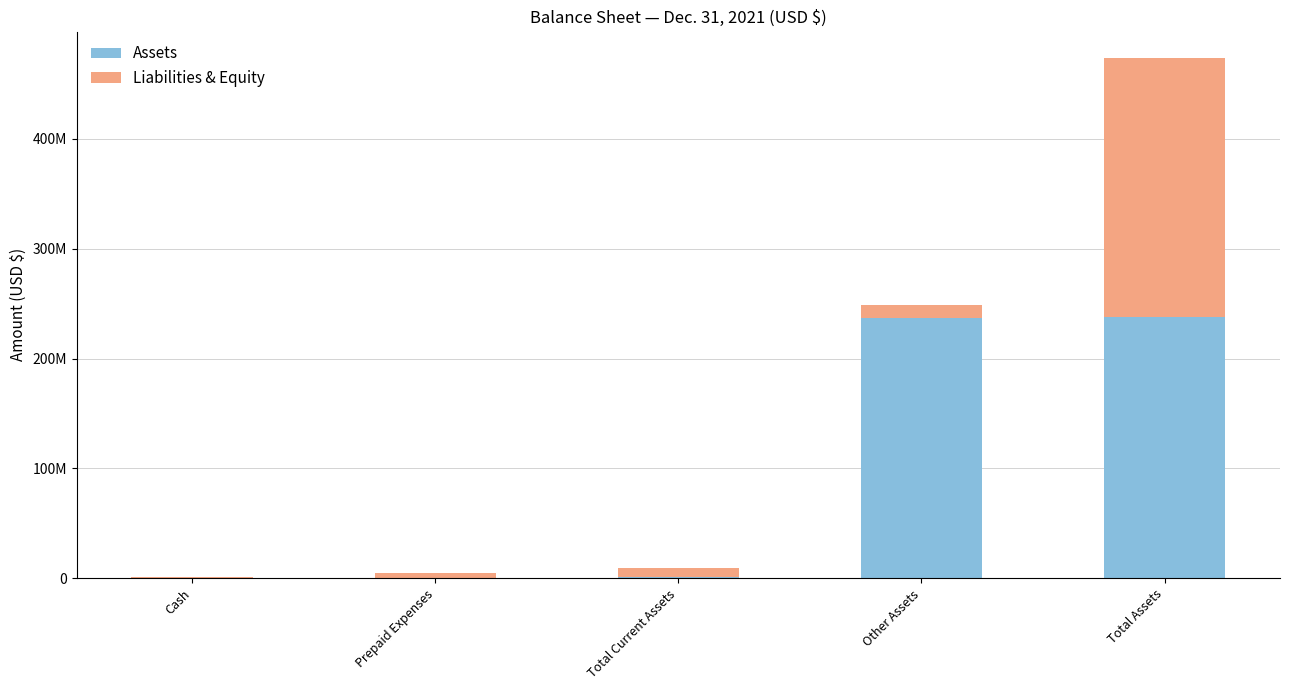

At Prepaid Expenses, list the series in order from smallest to largest.

Assets, Liabilities & Equity